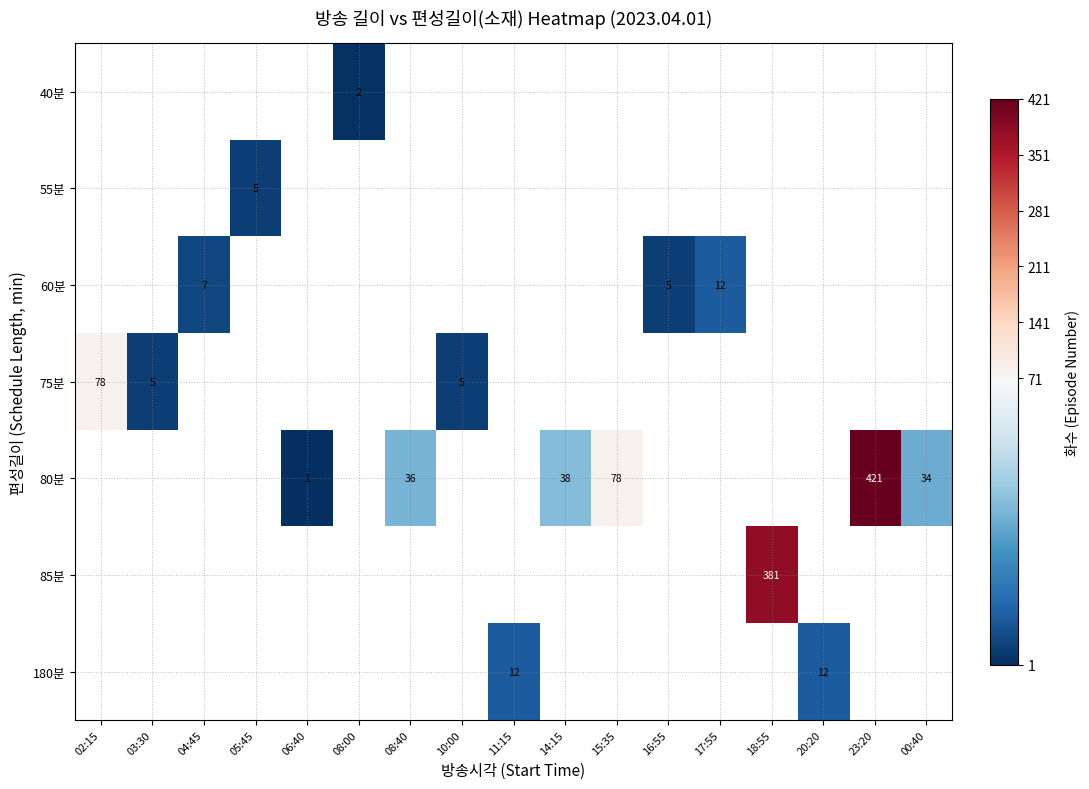

True or false: 80분 has a value of 8 at 00:40.

False